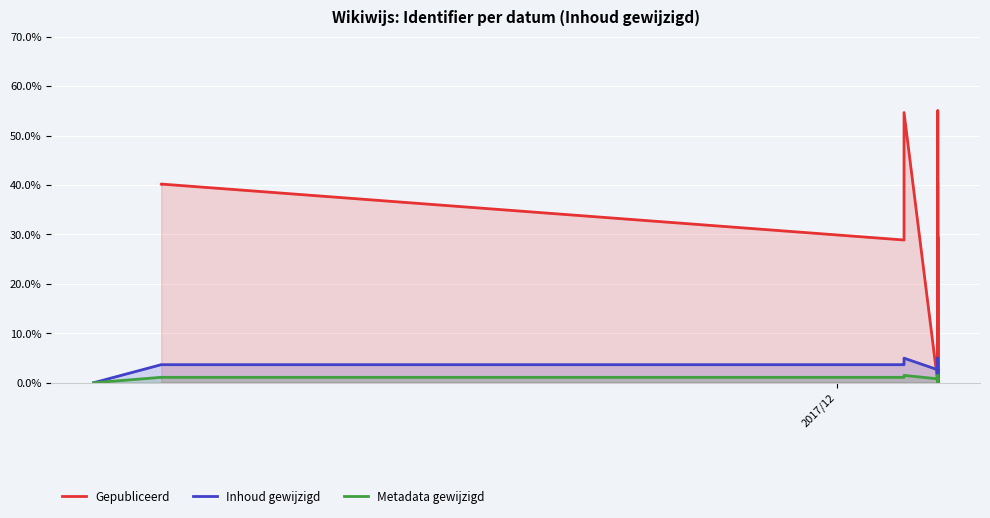

Reading right to left, what are all the values shown in this chart?

Gepubliceerd: 40.2	40.2	28.9	0.0	28.9	0.0	29.5	28.9	55.0	55.0	55.0	0.0	54.6	40.2	40.2	40.2	28.9	40.2	40.2	40.2
Inhoud gewijzigd: 3.7	3.7	2.6	0.0	2.6	0.0	2.7	2.6	5.0	5.0	5.0	2.6	5.0	3.7	3.7	3.7	3.7	3.7	3.7	0.0
Metadata gewijzigd: 1.1	1.1	0.8	0.0	0.8	0.0	0.8	0.8	1.5	1.5	1.5	0.8	1.5	1.1	1.1	1.1	1.1	1.1	1.1	0.0